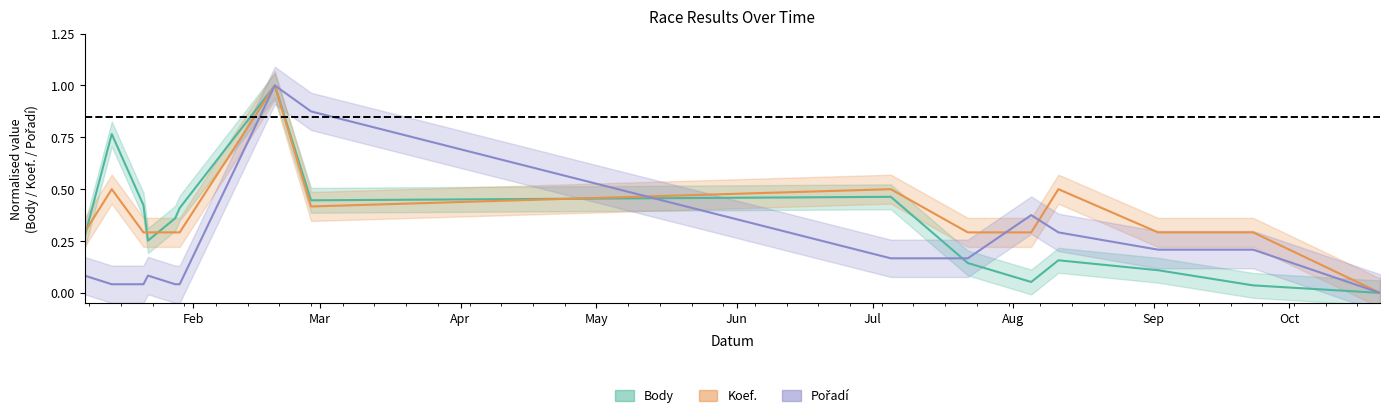

How many data points does each series have?

15